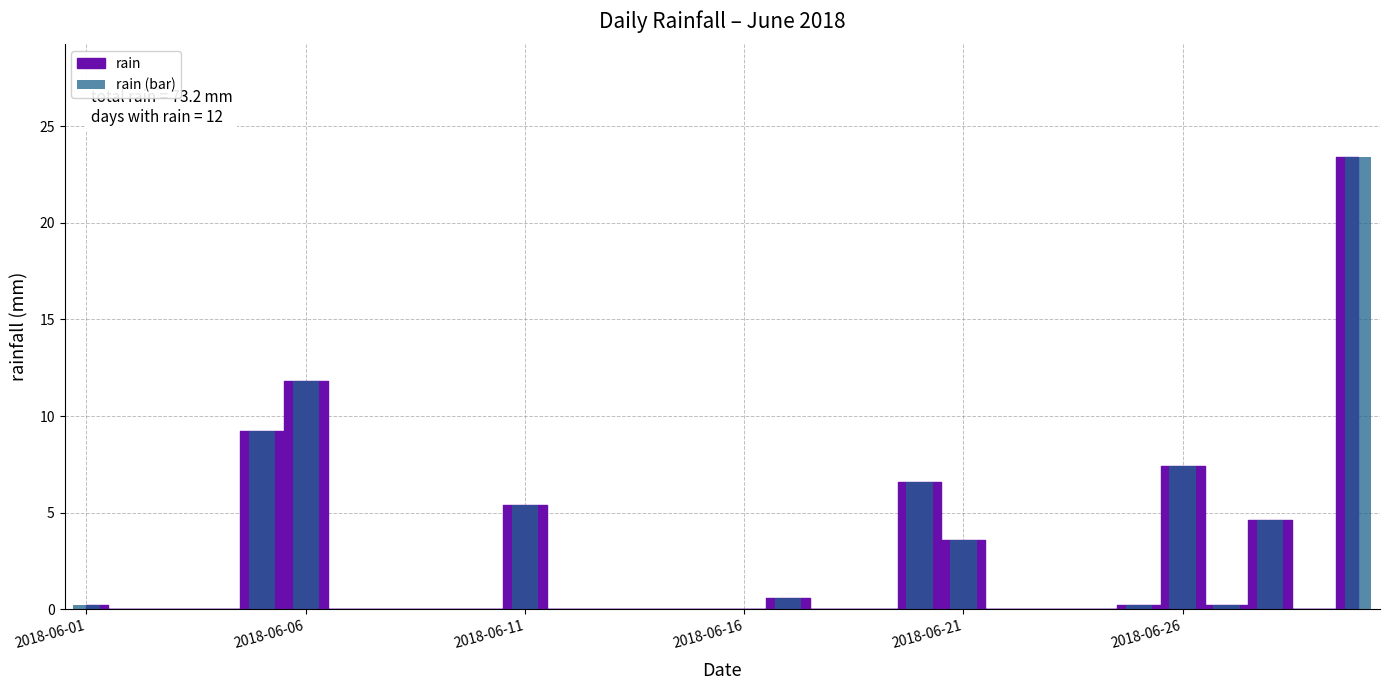

What is the maximum value shown in the chart?

23.4